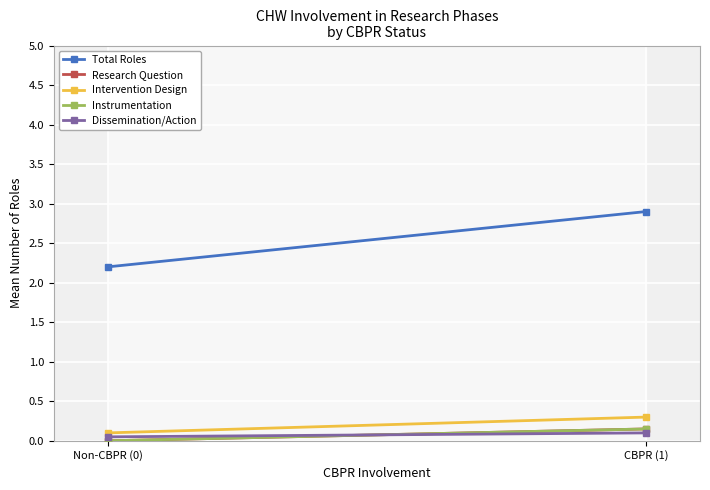

What is the label of the 1st point from the right?

CBPR (1)